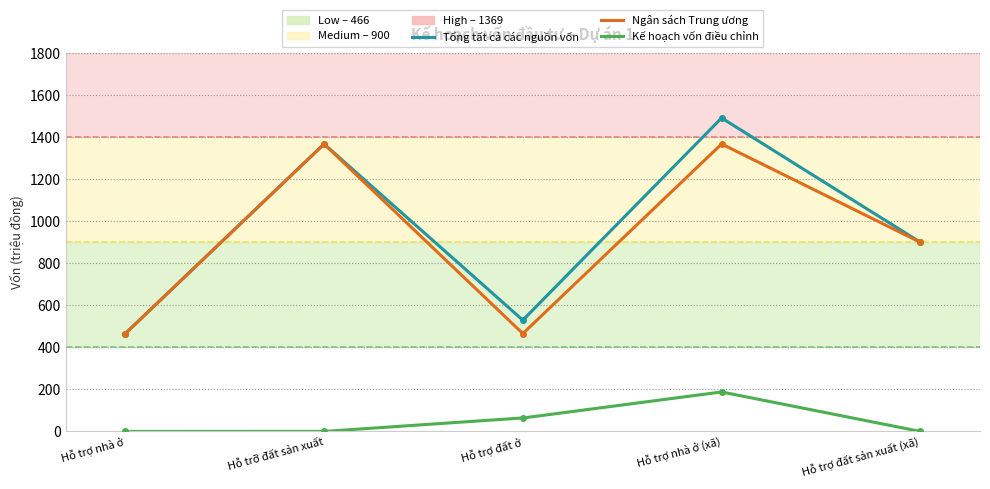

True or false: Kế hoạch vốn điều chỉnh and Tổng tất cả các nguồn vốn cross at least once.

False